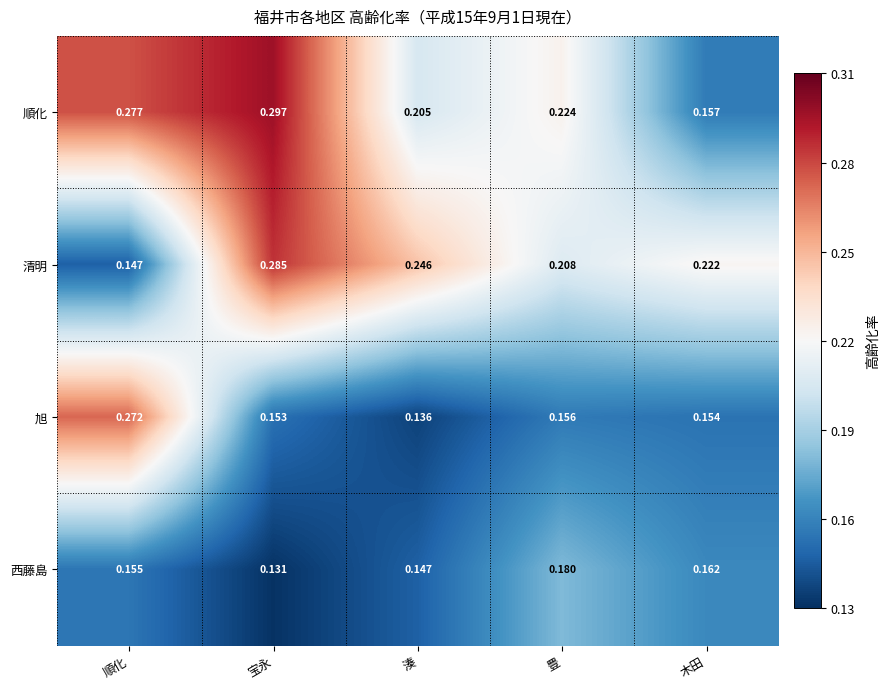

Which label corresponds to the smallest value in the chart?

宝永